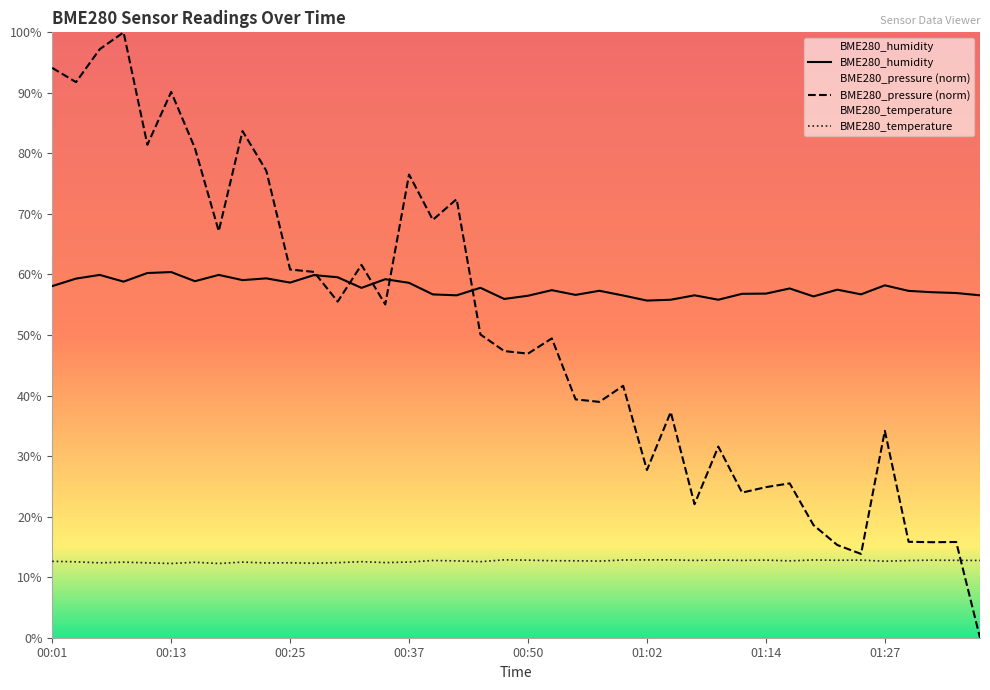

List the series in order of their overall mean, highest first.

BME280_humidity, BME280_pressure (norm), BME280_temperature